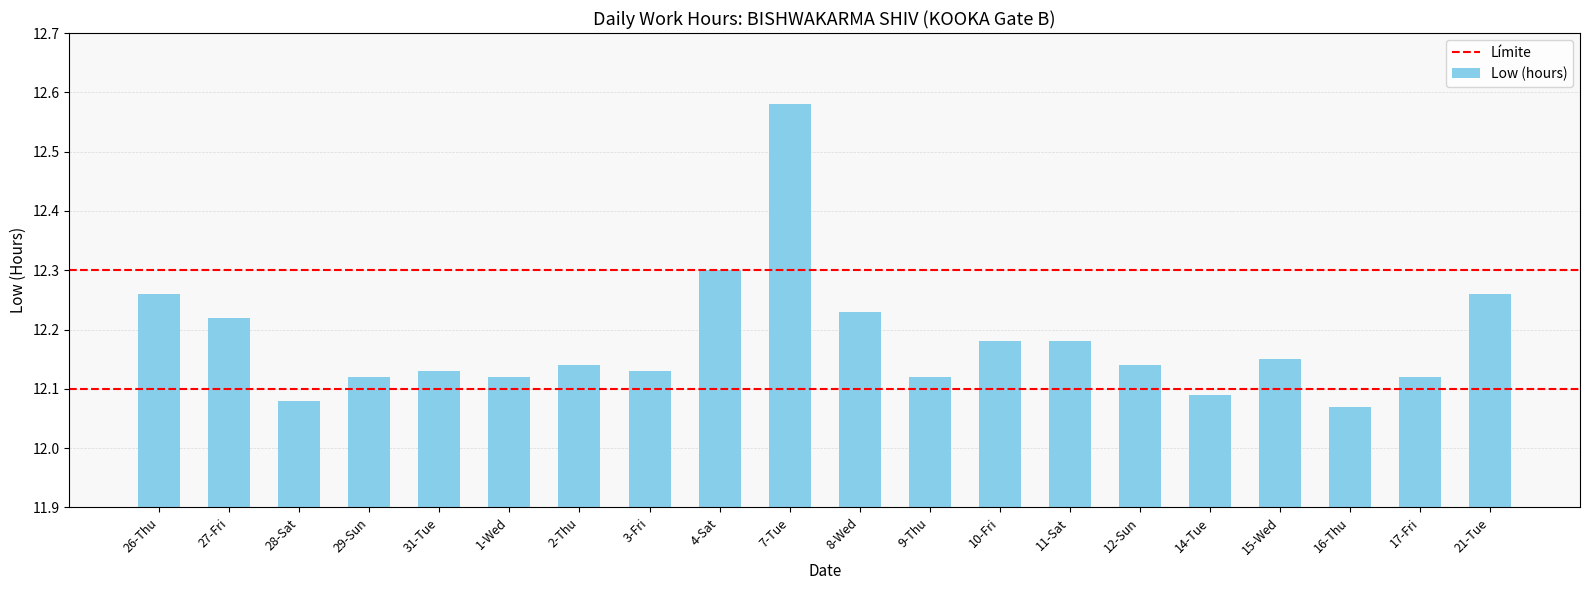

Which label corresponds to the largest value in the chart?

7-Tue